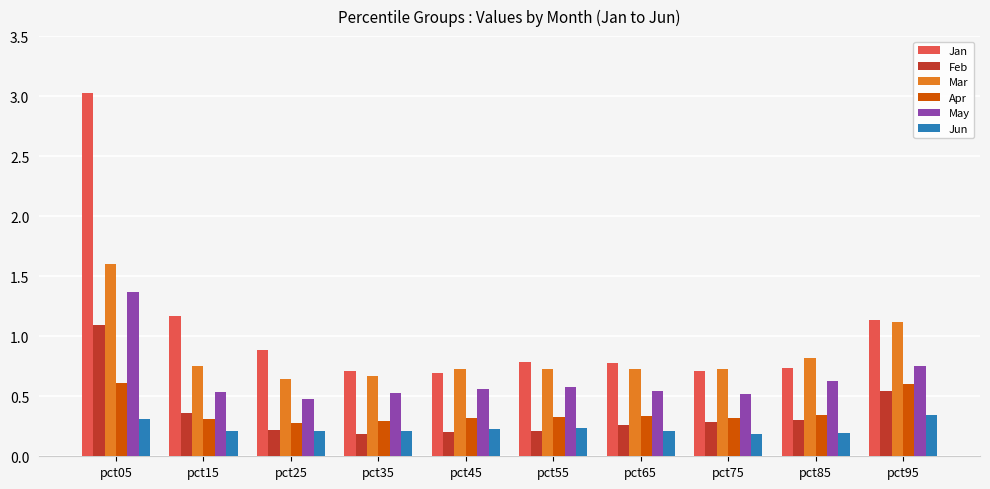

What is the sum of all Jan values?

10.6